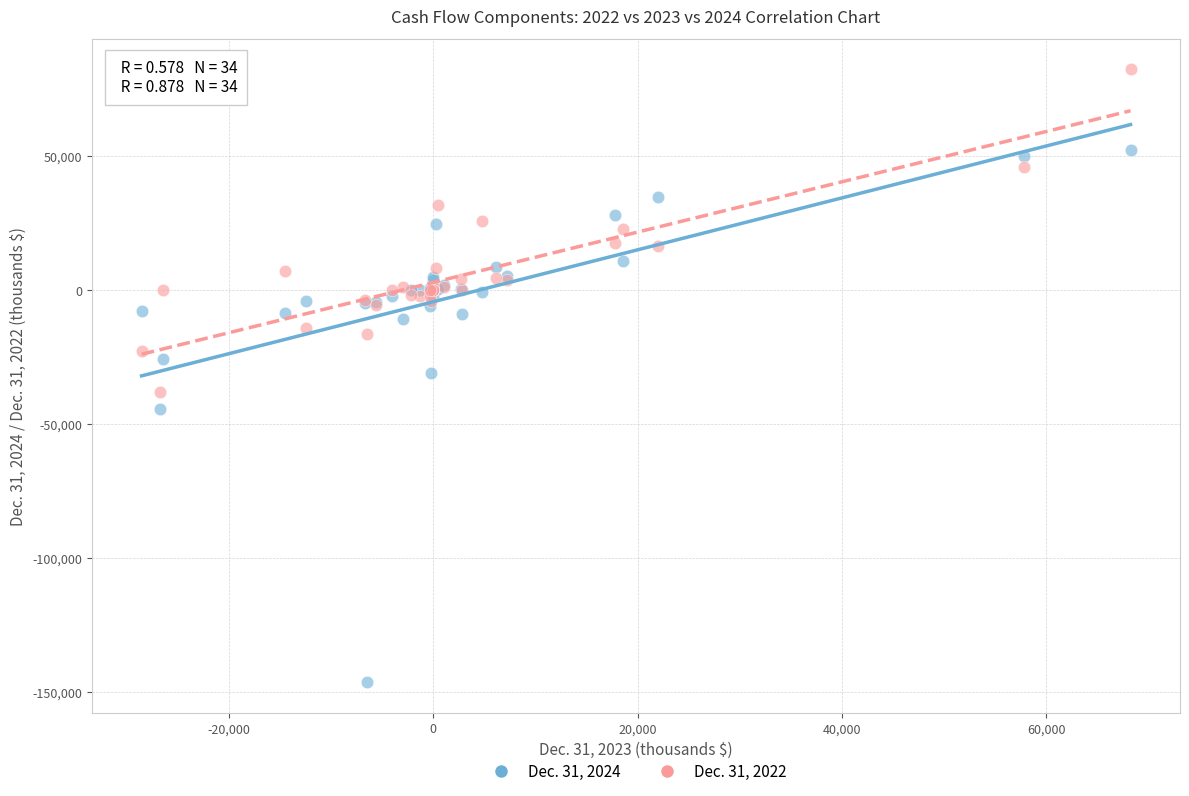

Which series has the largest Y range (max minus min)?

Dec. 31, 2024